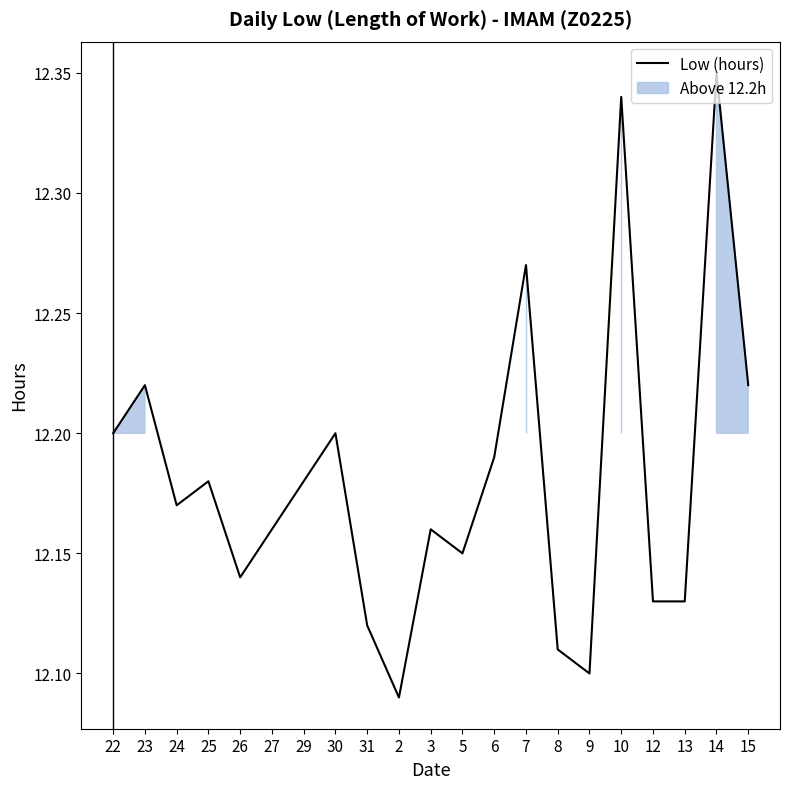

What is the sum of all values?

255.8